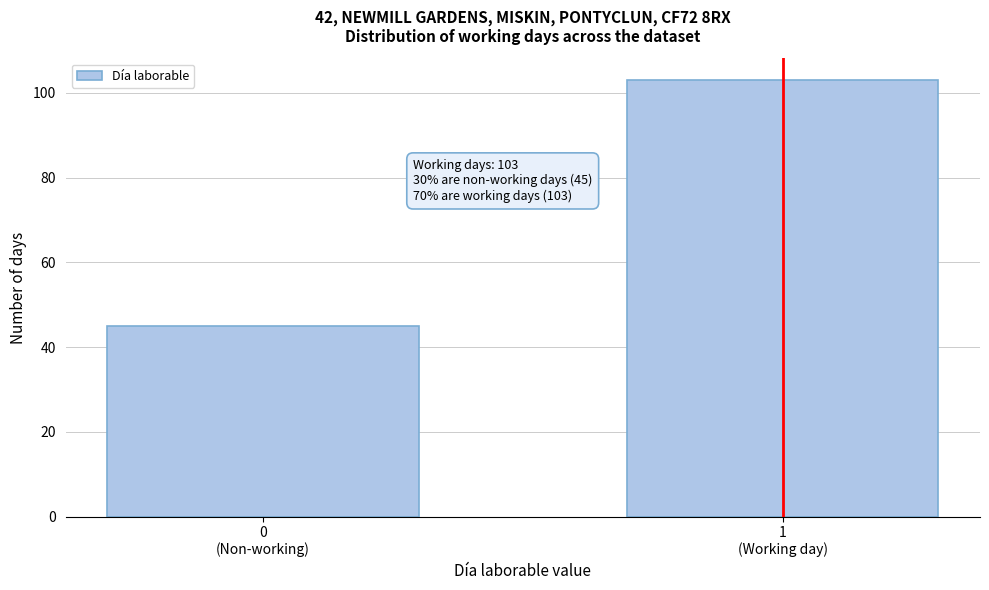

Reading right to left, what are all the values shown in this chart?

103	45